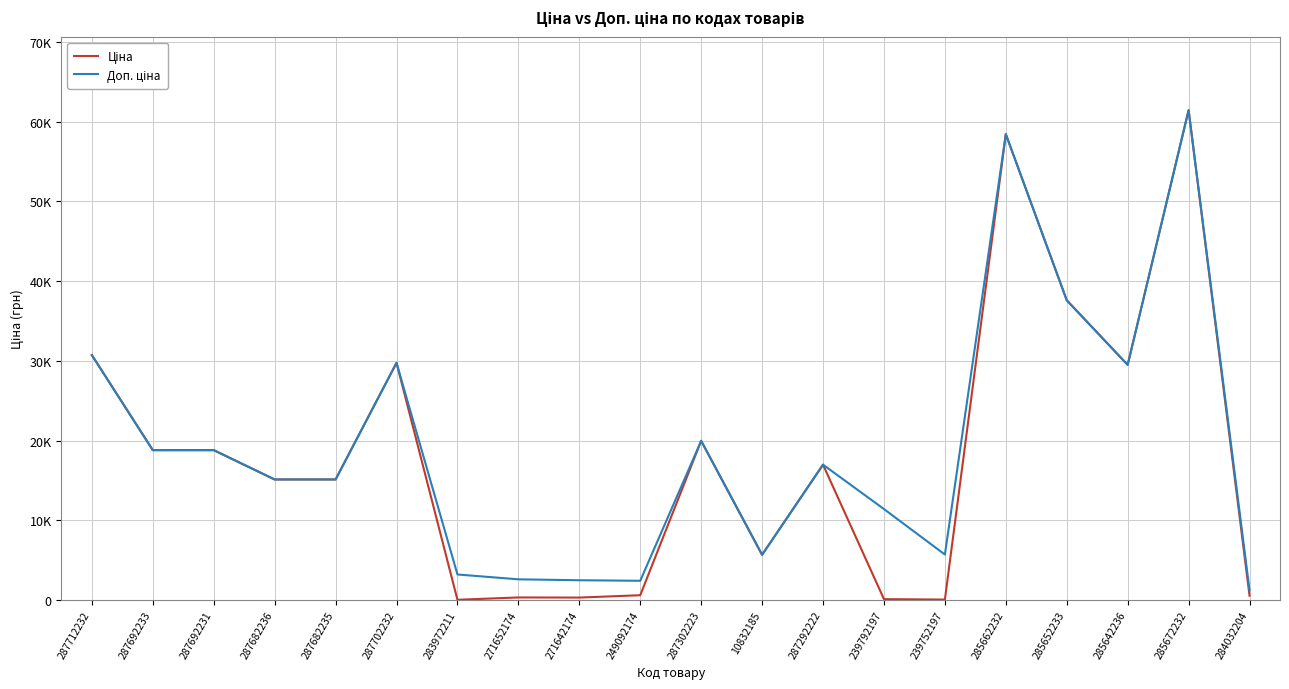

True or false: Доп. ціна and Ціна cross at least once.

False